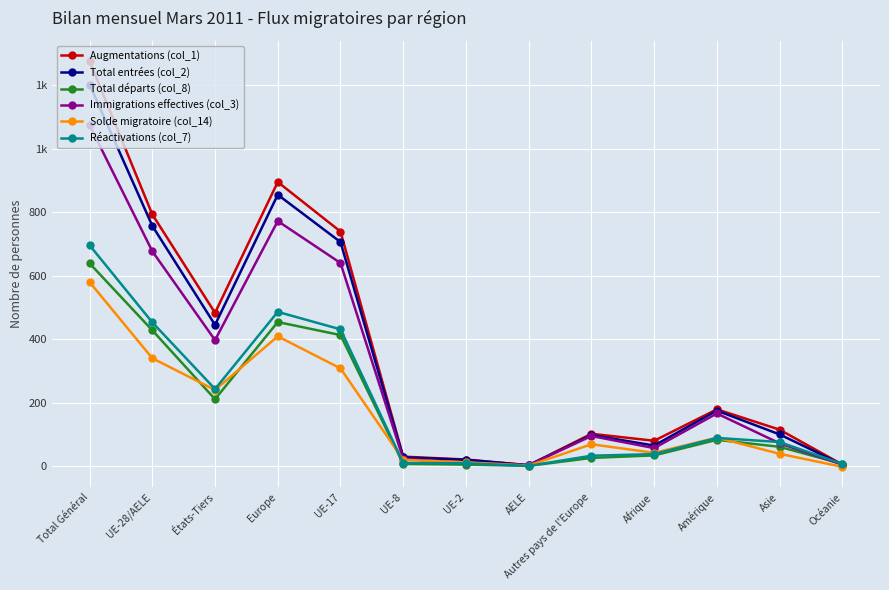

Is this an area chart (filled region under the line)?

No